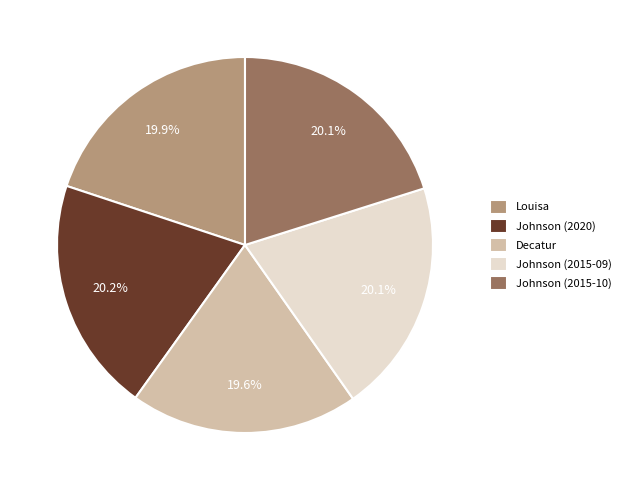

Does Johnson (2020) represent more than half of the total?

No